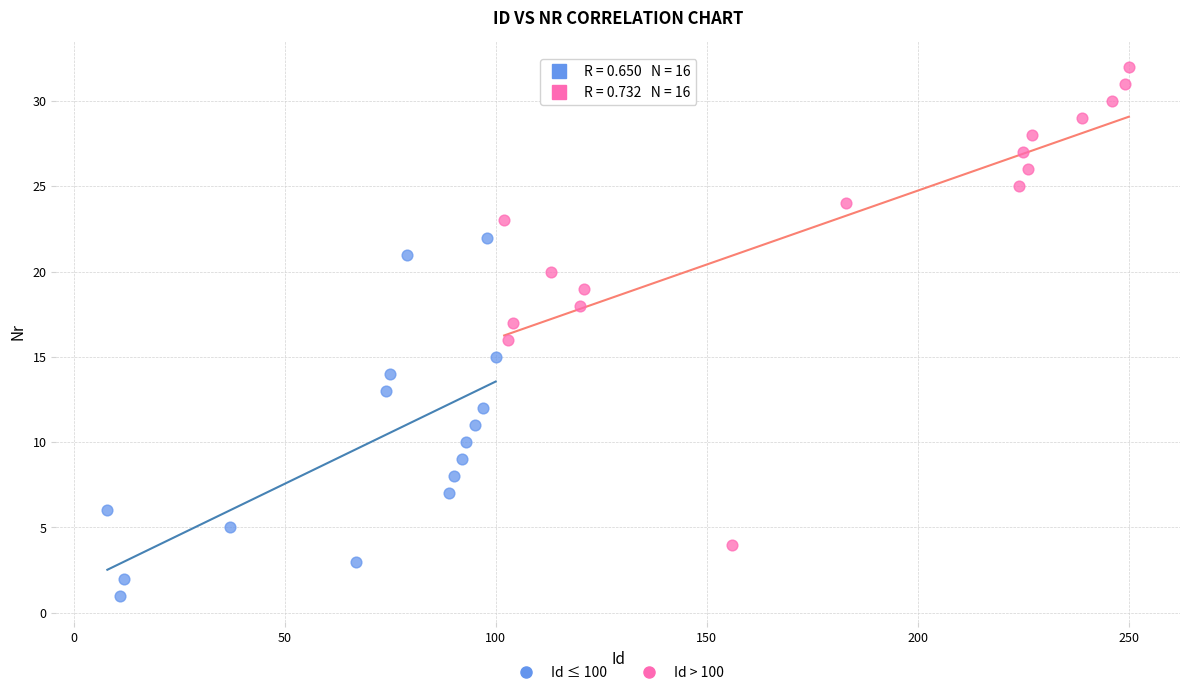

Which series reaches the minimum Y coordinate?

Id ≤ 100